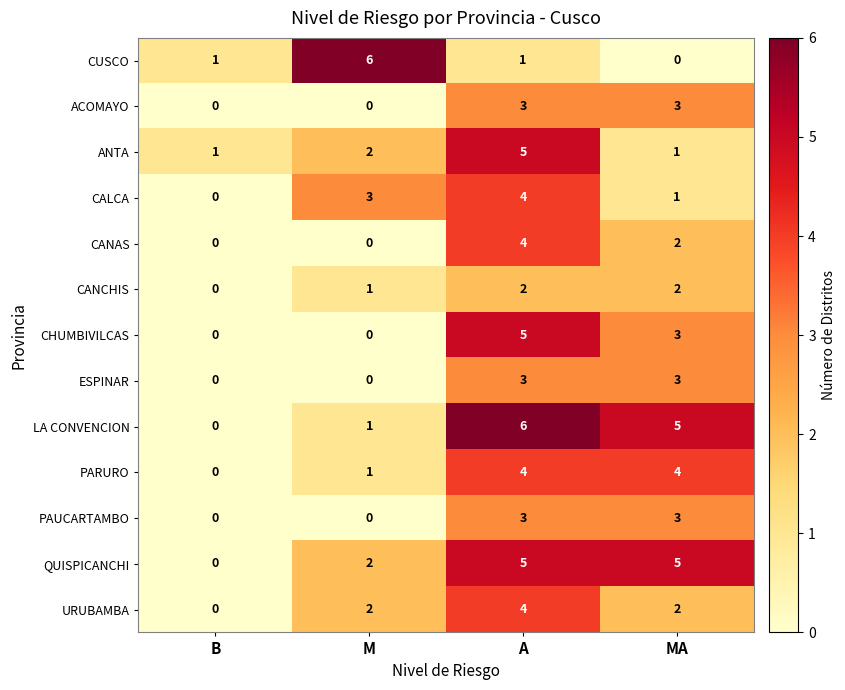

What value does the CHUMBIVILCAS series have at A?

5